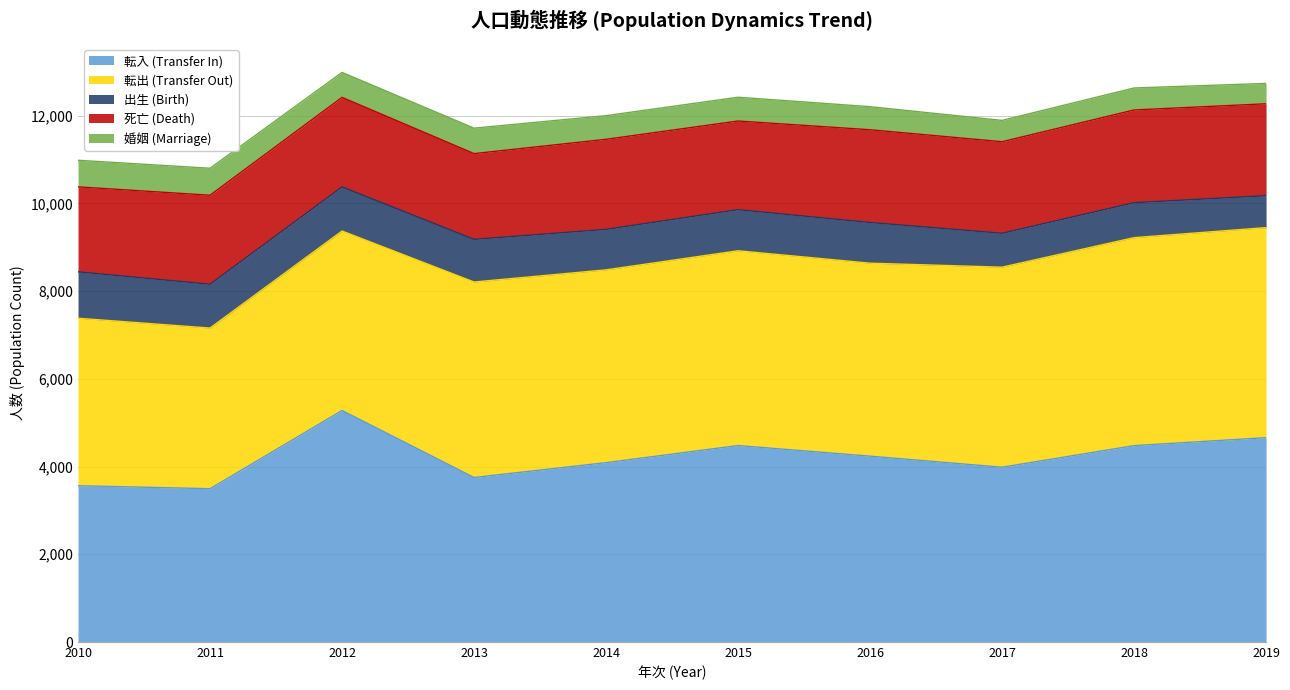

True or false: 出生 (Birth) has more than 1 interior local peaks.

True